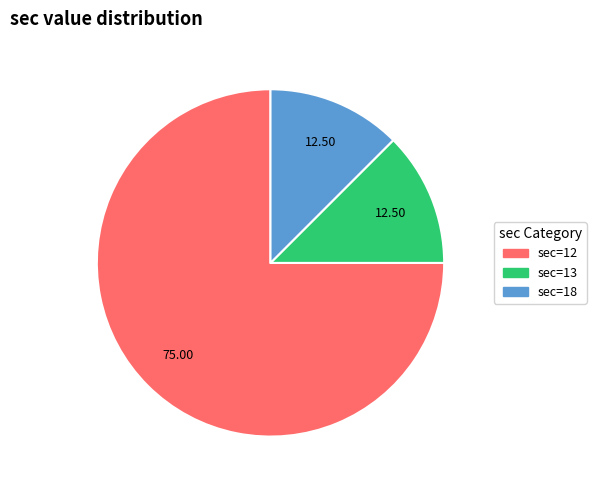

Is there any slice that represents more than half of the pie?

Yes